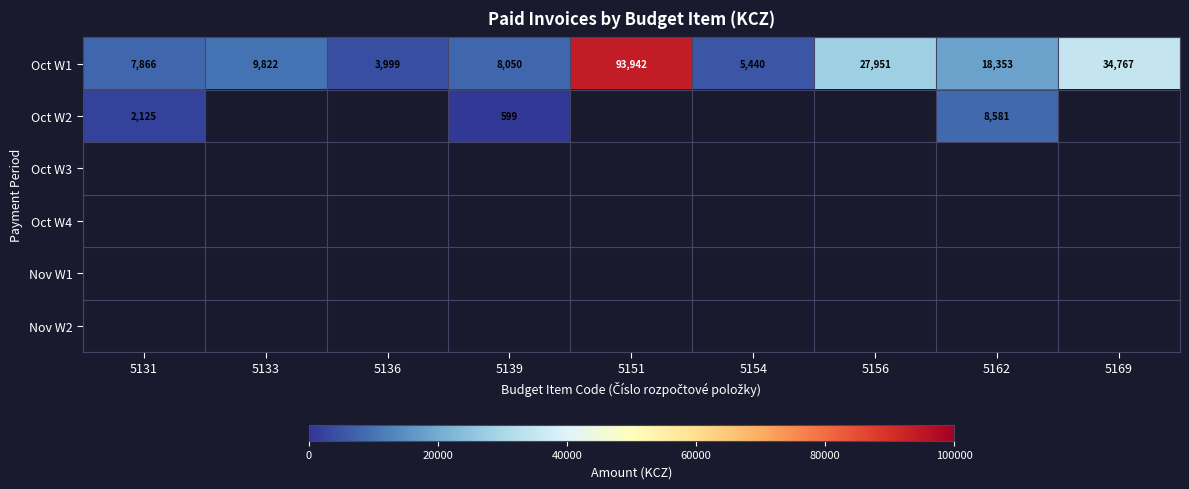

Which series has the largest total across all categories?

Oct W1